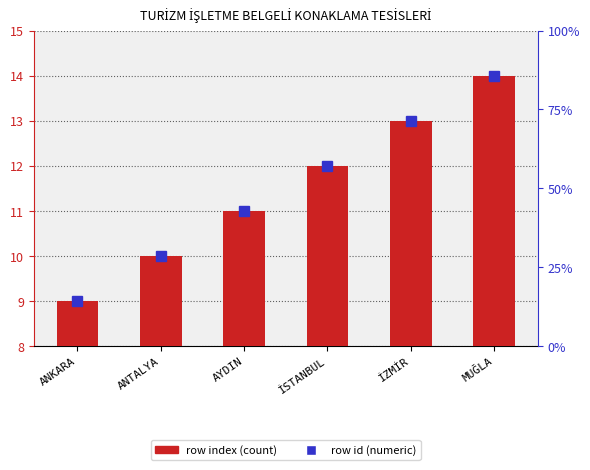

Is it true that the value at ANTALYA is 10?

True